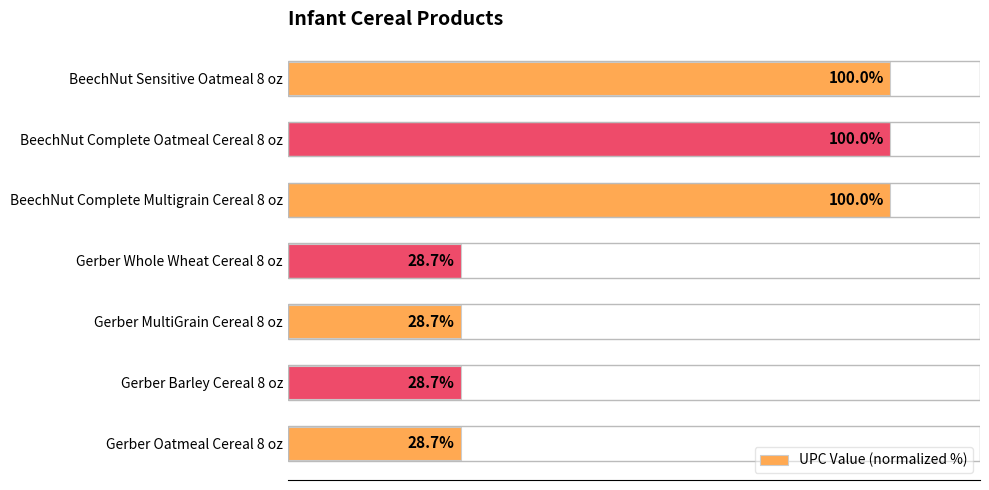

Are the bars horizontal?

Yes